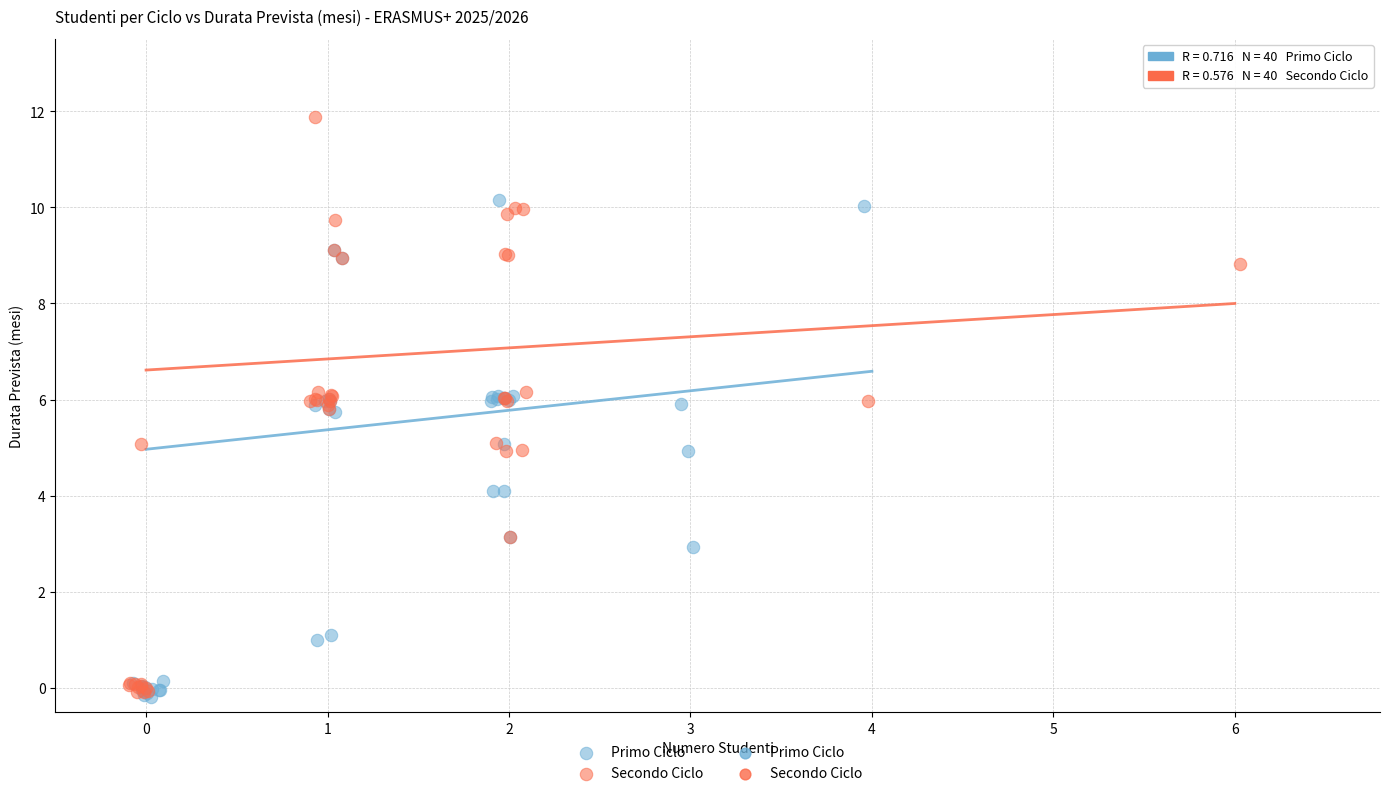

Which series contains the highest Y value?

Secondo Ciclo